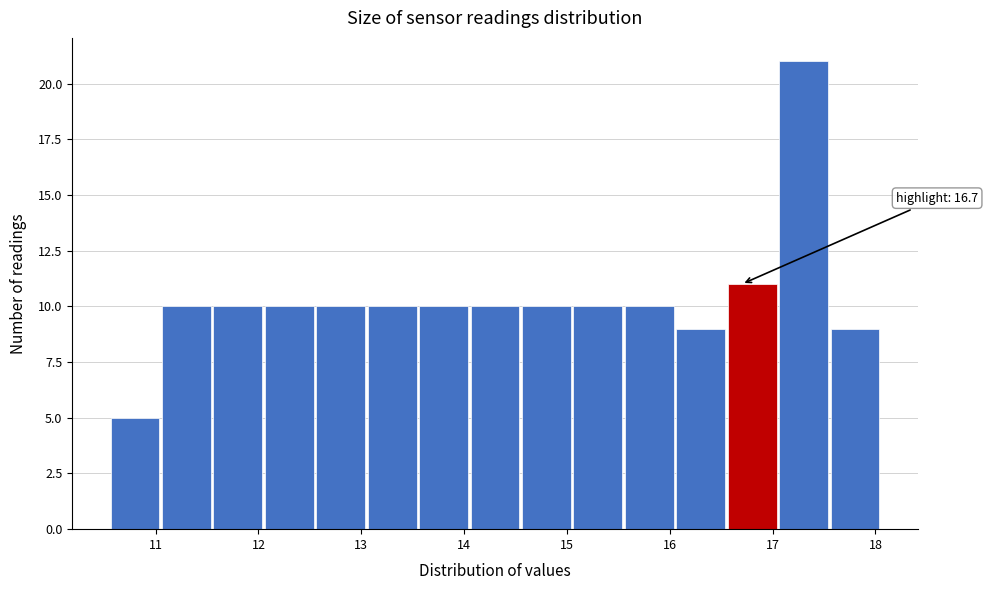

Over which range of the x-axis is the bar tallest?

17.05 to 17.55